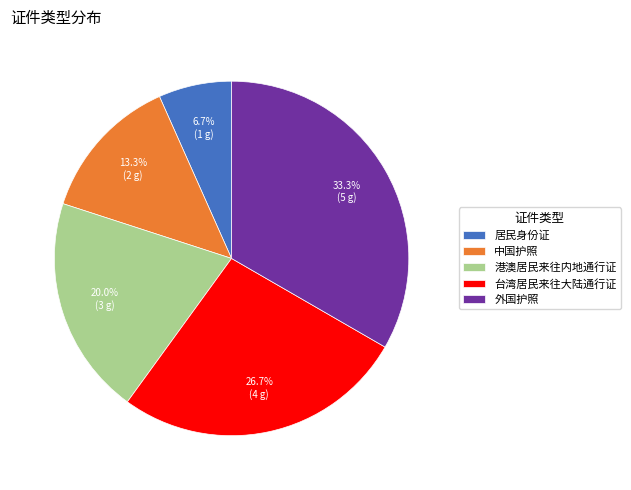

Does 居民身份证 account for over 50% of the chart?

No